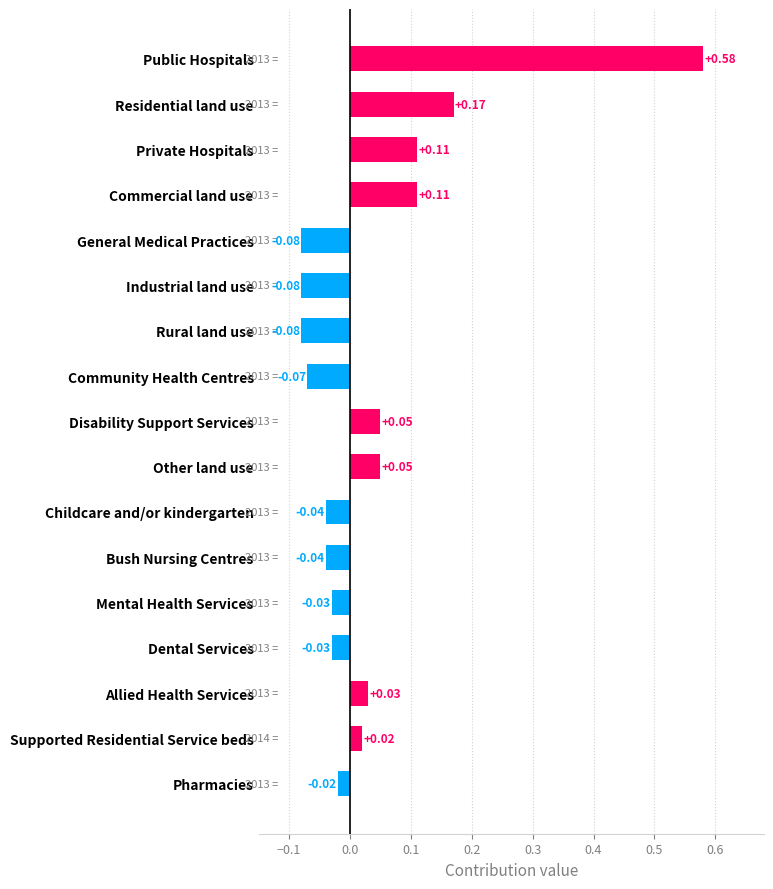

The chart shows a value of 2915 at Bush Nursing Centres. True or false?

False